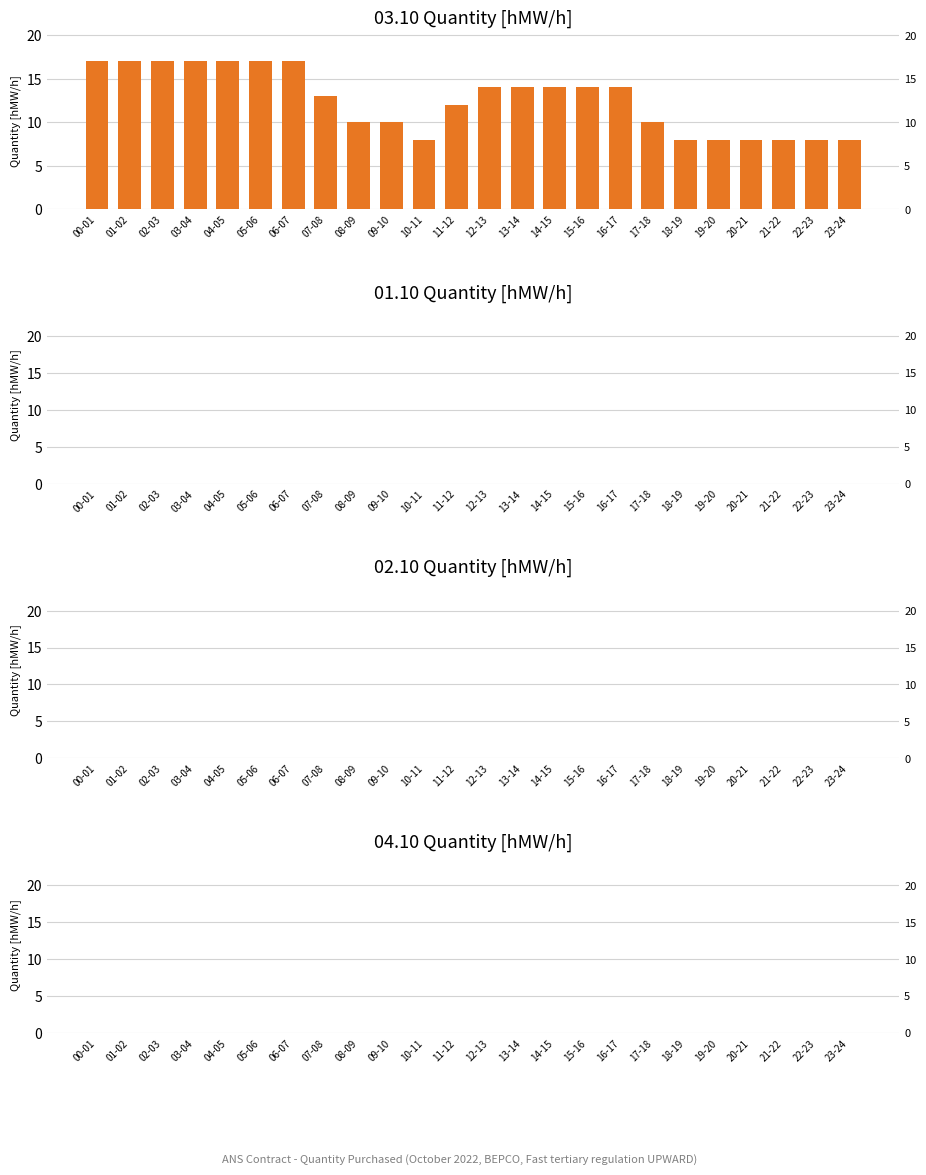

What are all the series names shown in the legend?

03.10 (Mon), 01.10 (Sat), 02.10 (Sun), 04.10 (Tue)